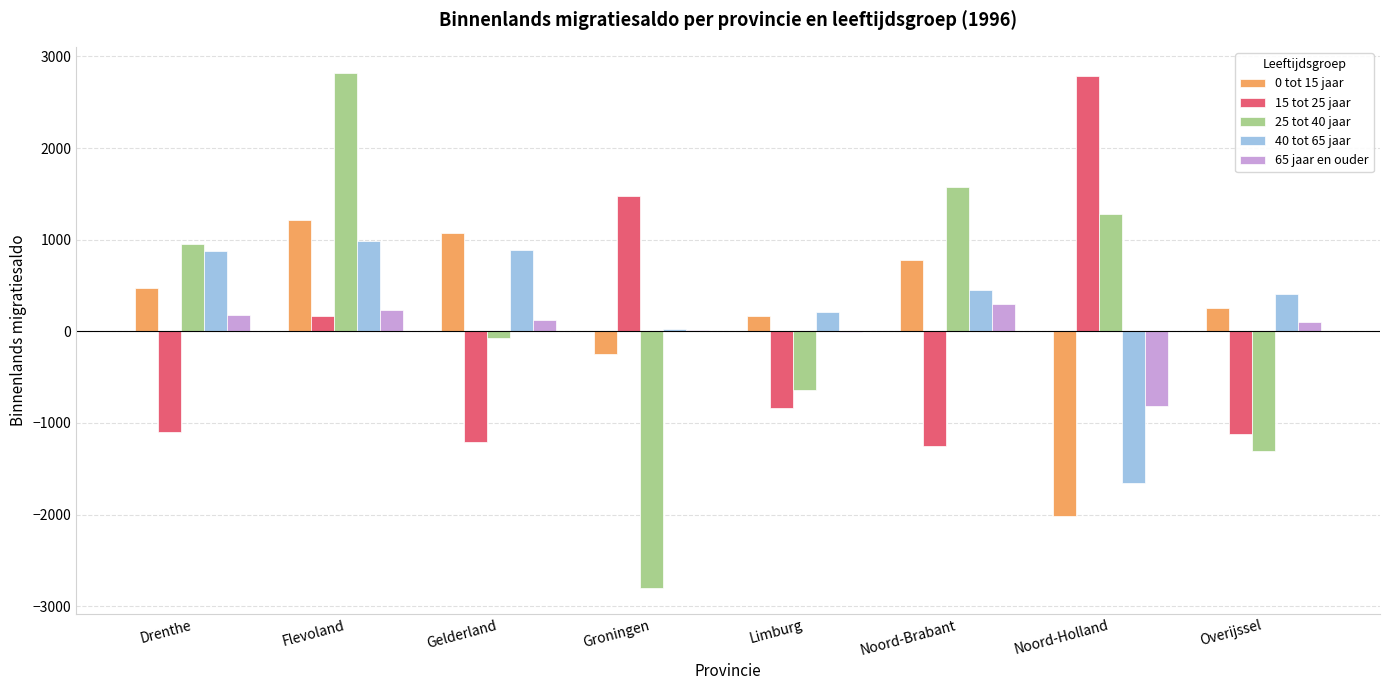

What is the sum of all 15 tot 25 jaar values?

-1077